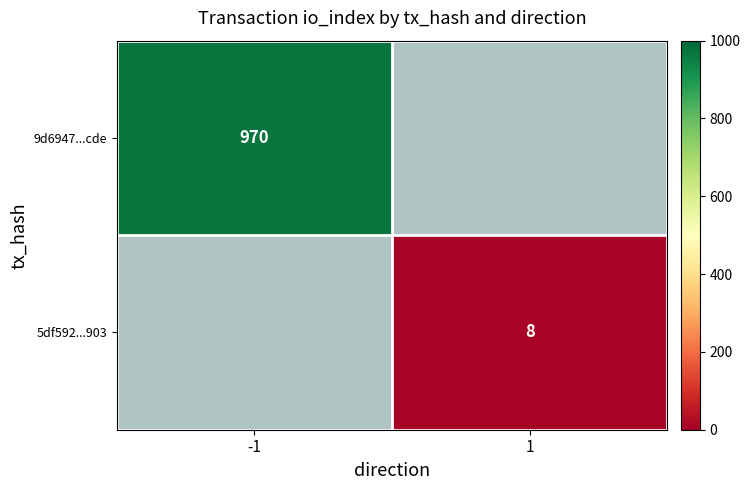

How many distinct data groups are displayed?

2